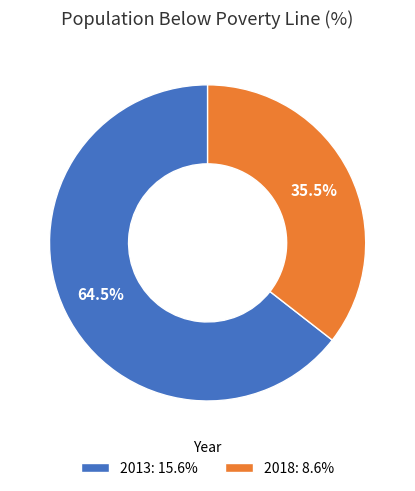

To the nearest percent, what is the difference between the largest and smallest slice percentages?

29%